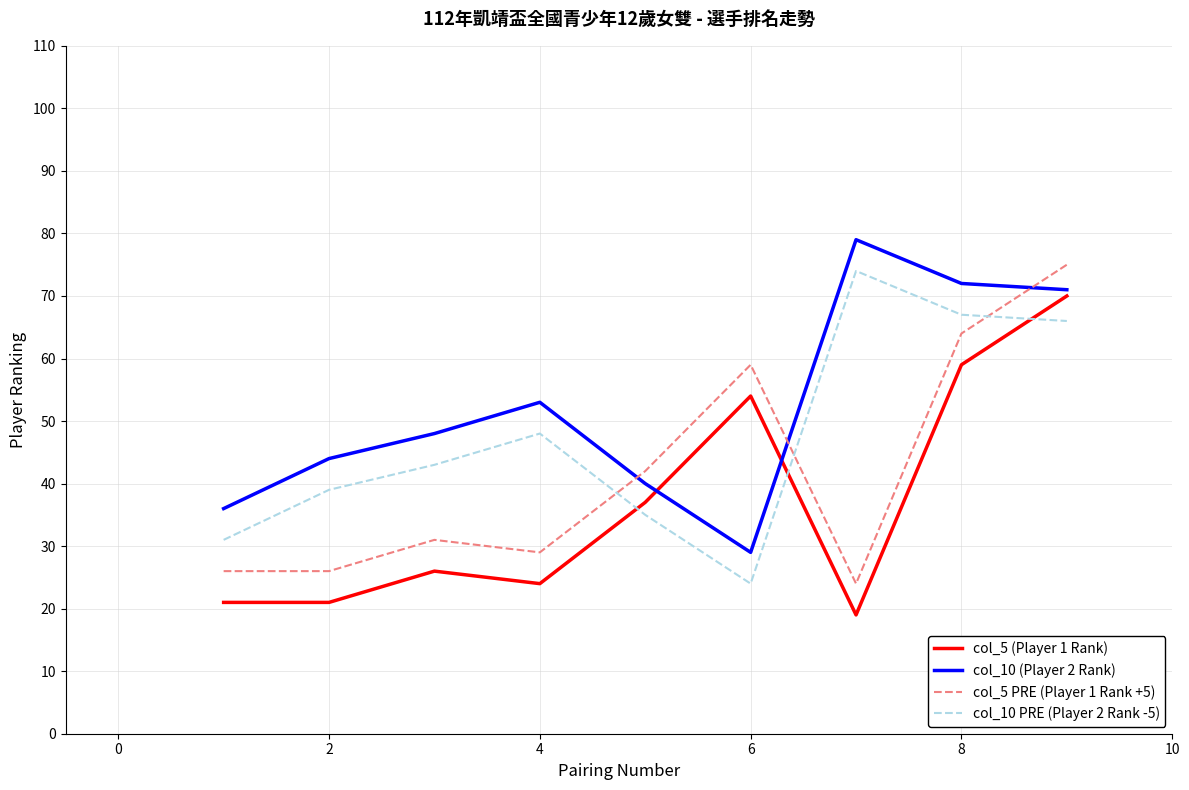

How many lines are shown in the chart?

4